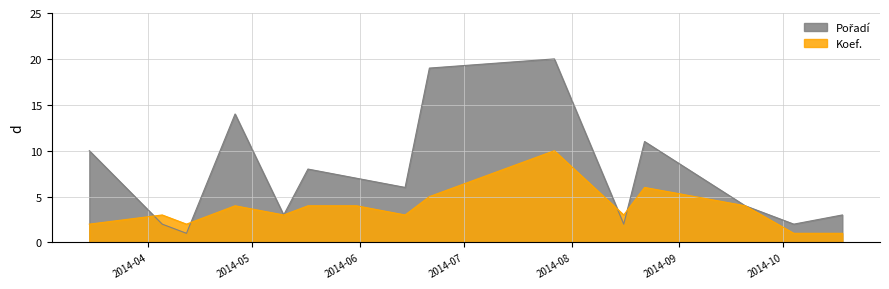

The chart shows a value of 1 at 2014-06-14. True or false?

False